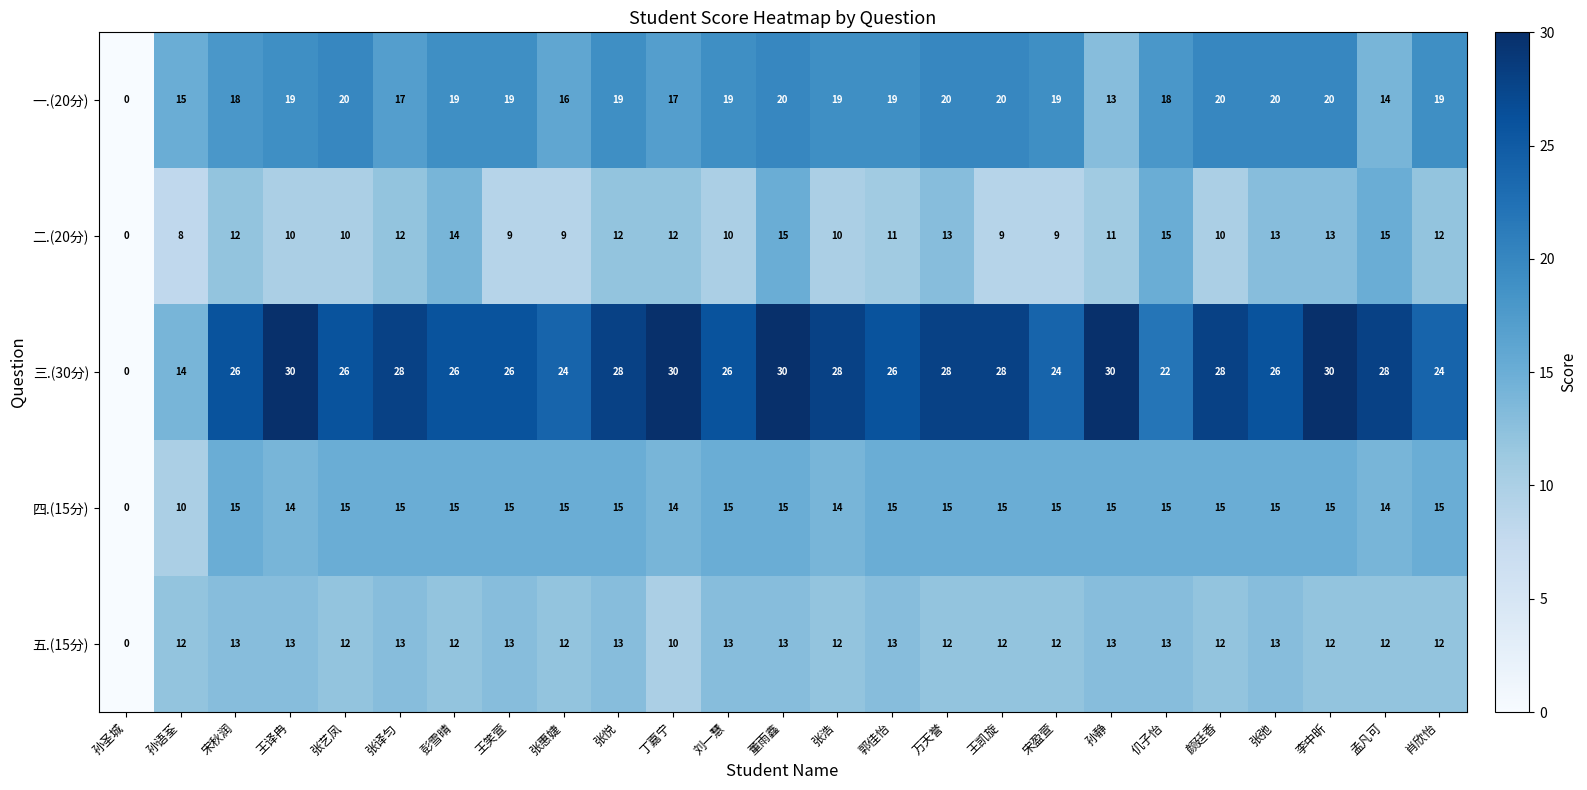

Which category has the lowest value in the 一.(20分) series?

孙圣城